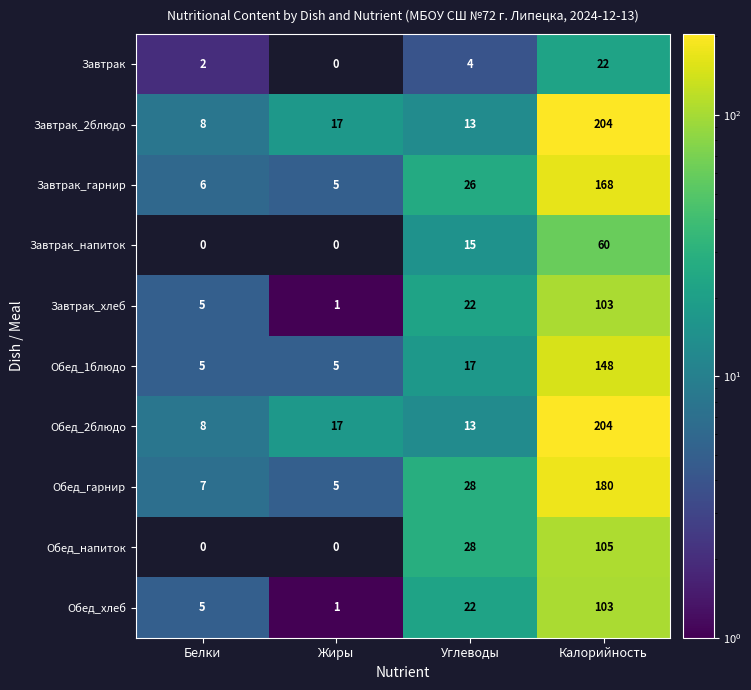

Rank the categories by Обед_2блюдо value from lowest to highest.

Белки, Углеводы, Жиры, Калорийность